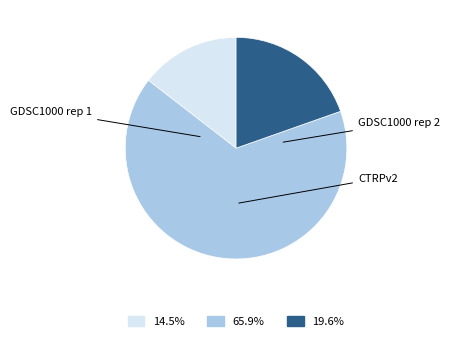

Is it true that GDSC1000 rep 1 is 5% of the pie?

False